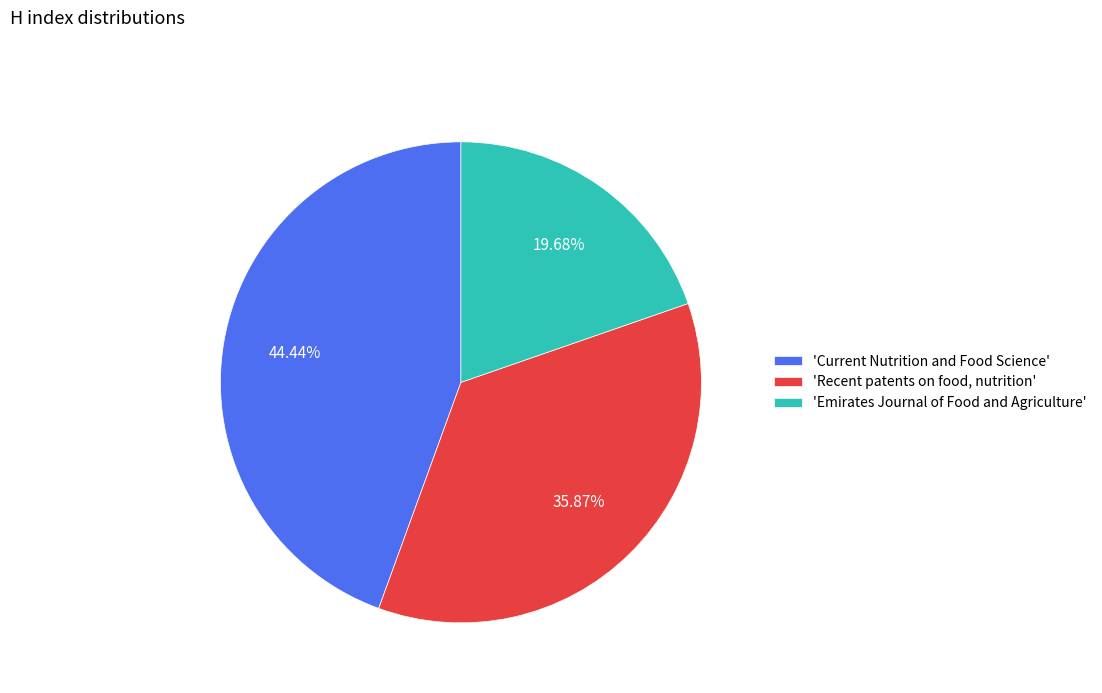

Which has a higher value, 'Current Nutrition and Food Science' or 'Recent patents on food, nutrition'?

'Current Nutrition and Food Science'